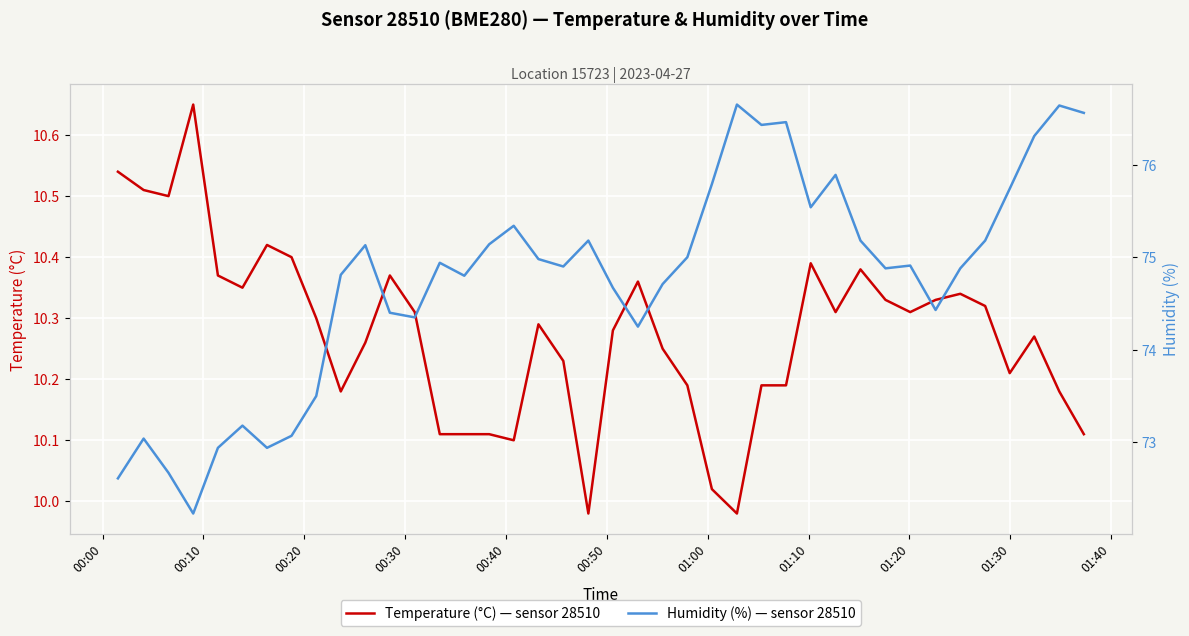

Reading right to left, list all the values displayed in this chart.

temperature: 10.1	10.2	10.3	10.2	10.3	10.3	10.3	10.3	10.3	10.4	10.3	10.4	10.2	10.2	10.0	10.0	10.2	10.2	10.4	10.3	10.0	10.2	10.3	10.1	10.1	10.1	10.1	10.3	10.4	10.3	10.2	10.3	10.4	10.4	10.3	10.4	10.7	10.5	10.5	10.5
humidity: 76.6	76.6	76.3	75.7	75.2	74.9	74.4	74.9	74.9	75.2	75.9	75.5	76.5	76.4	76.7	75.8	75.0	74.7	74.2	74.7	75.2	74.9	75.0	75.3	75.1	74.8	74.9	74.3	74.4	75.1	74.8	73.5	73.1	72.9	73.2	72.9	72.2	72.7	73.0	72.6